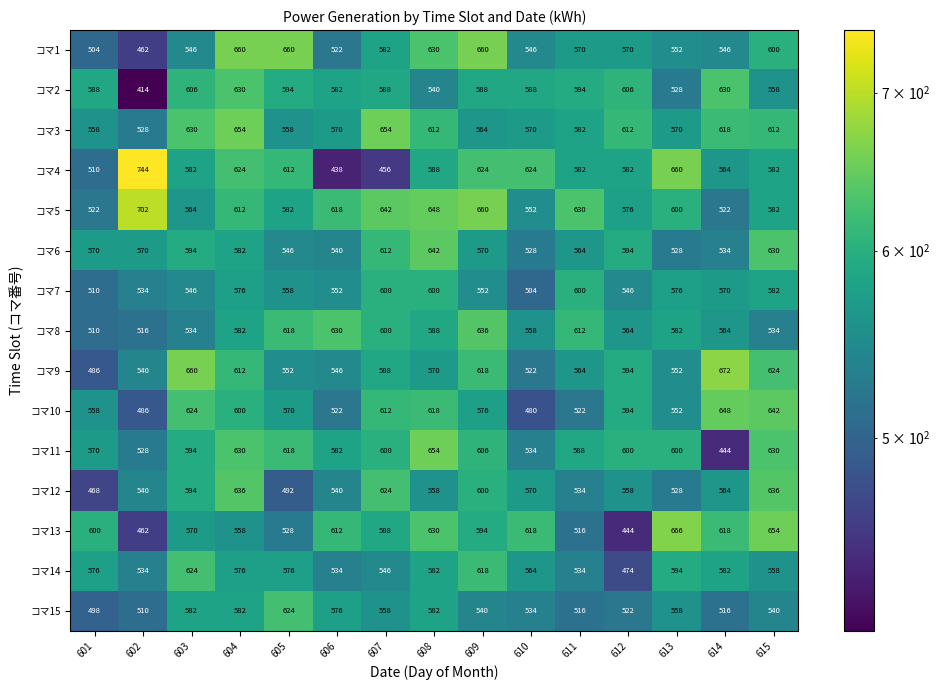

At how many categories does at least one series exceed 722?

1